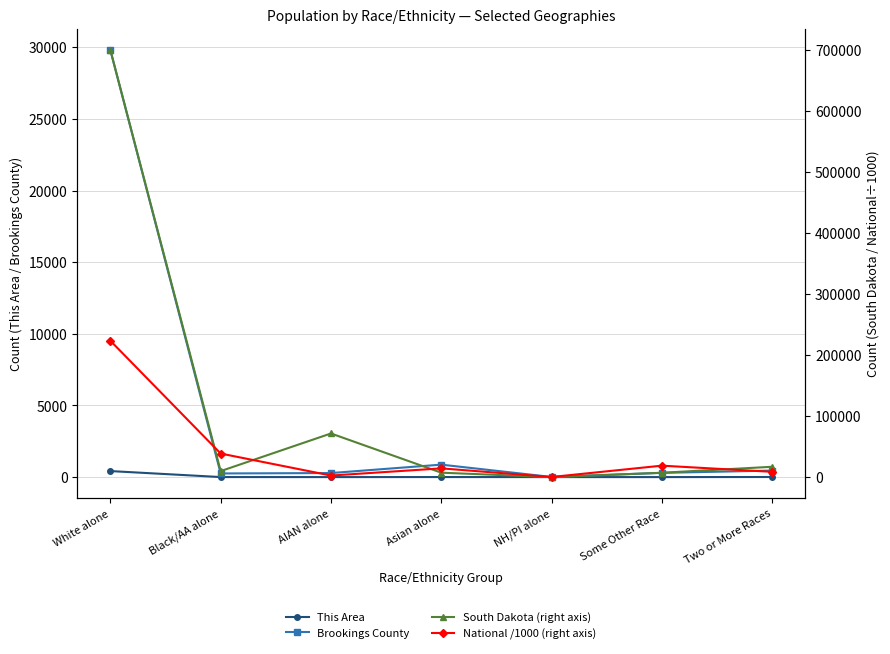

What are all the series names shown in the legend?

This Area, Brookings County, South Dakota (right axis), National /1000 (right axis)